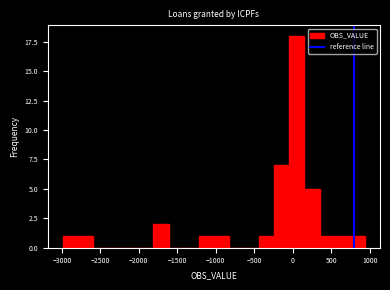

Around what value on the x-axis is the tallest bar? Give the approximate position of its centre, as read against the axis.

50